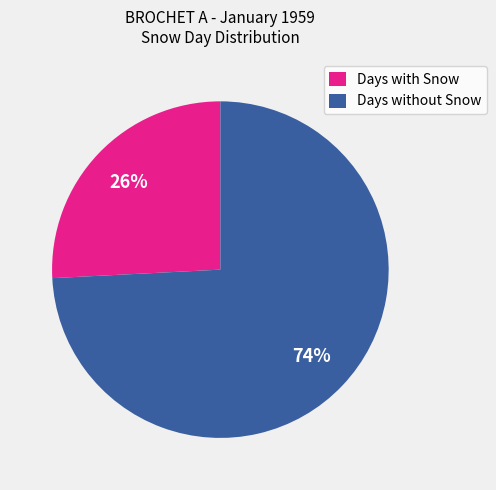

To the nearest percent, what is the average slice percentage?

50%